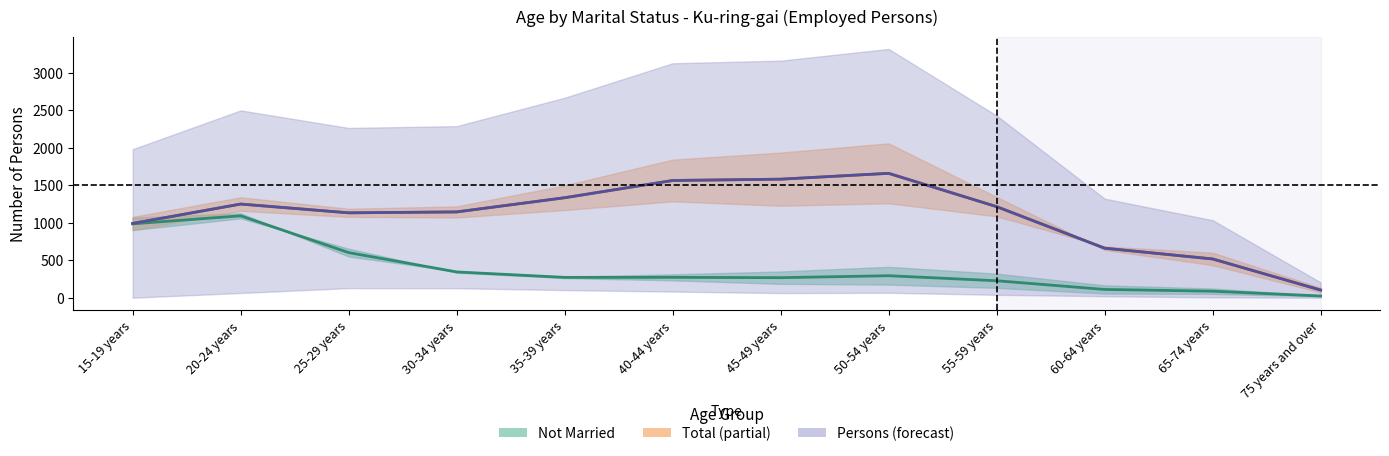

What is the value of the Persons / 2 point at the 9th from the left?

1215.5